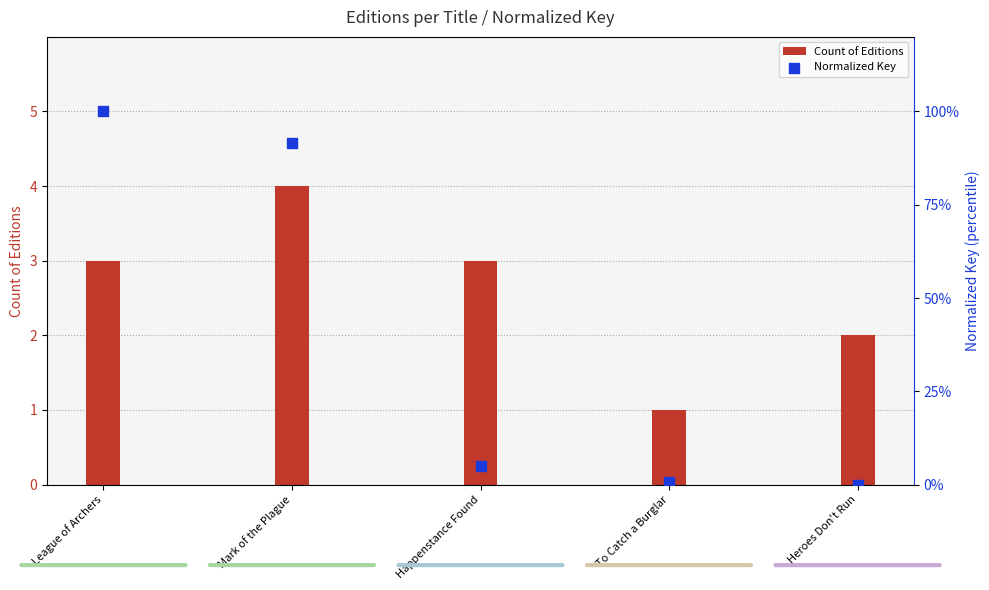

At which category is the sum across all series the highest?

League of Archers